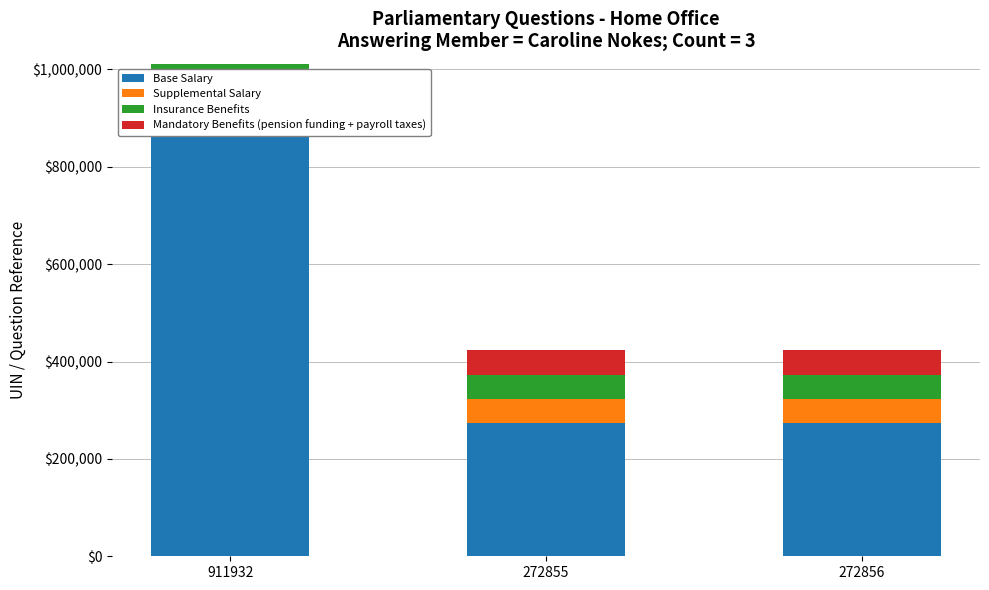

Count the number of data series in this chart.

4